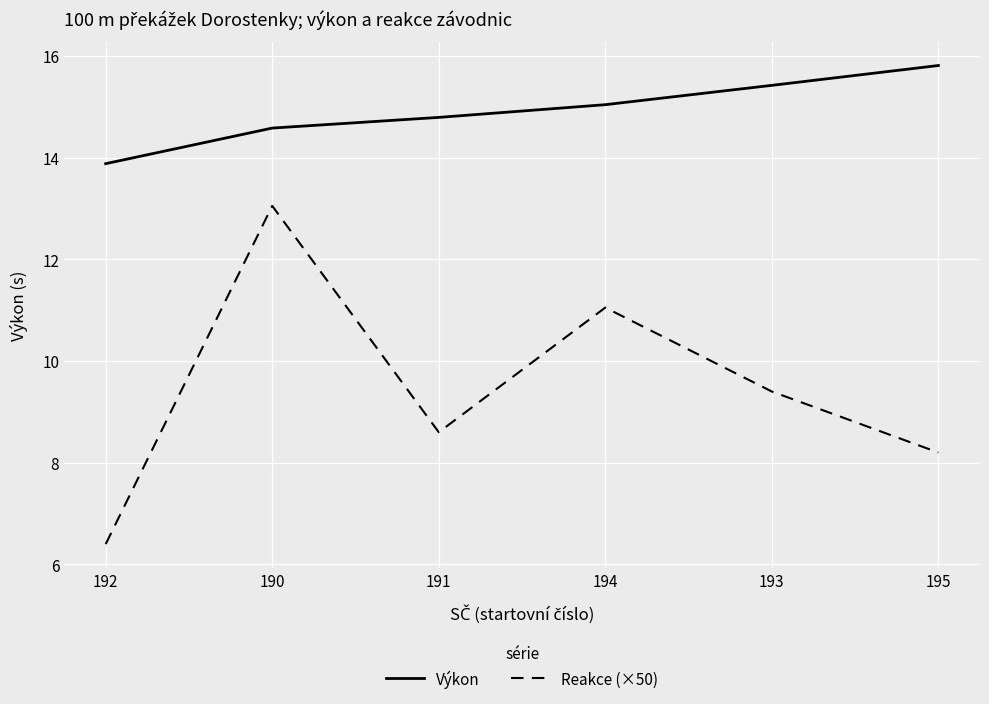

True or false: Výkon and Reakce (×50) intersect in this chart.

False